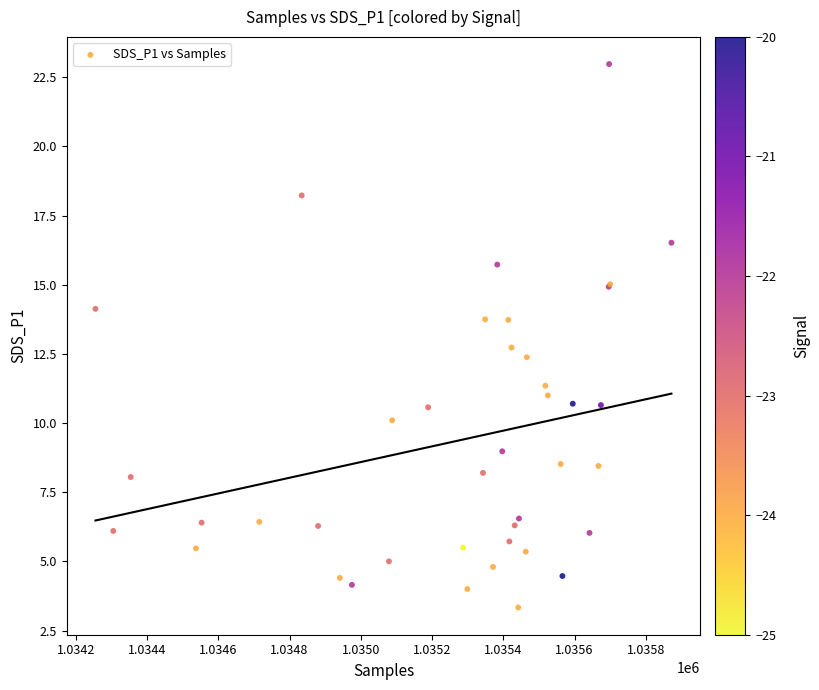

What Y value in the scatter plot is closest to 13?

12.7